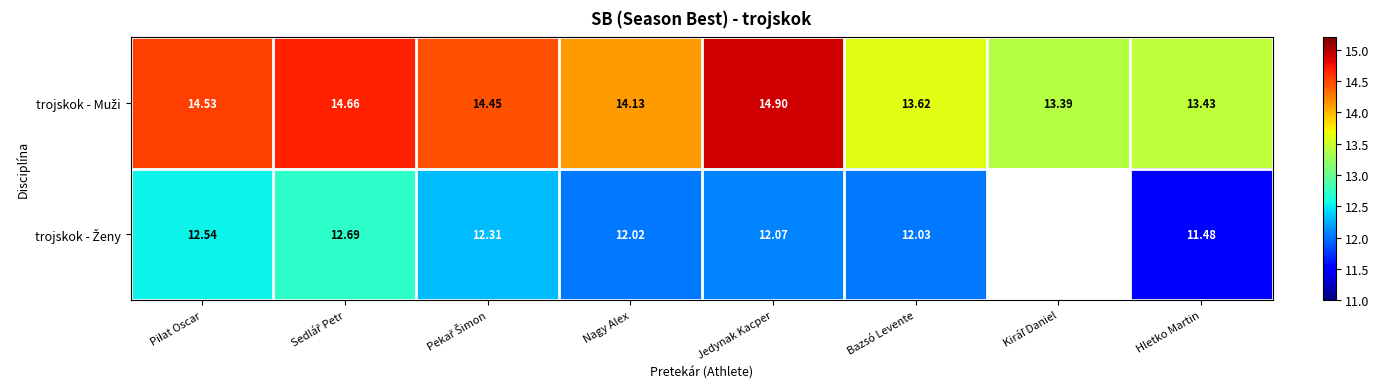

At which category does the chart reach its minimum across all series?

Kiráľ Daniel